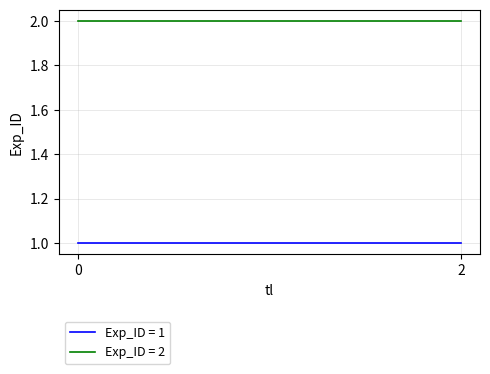

What is the greatest value displayed?

2